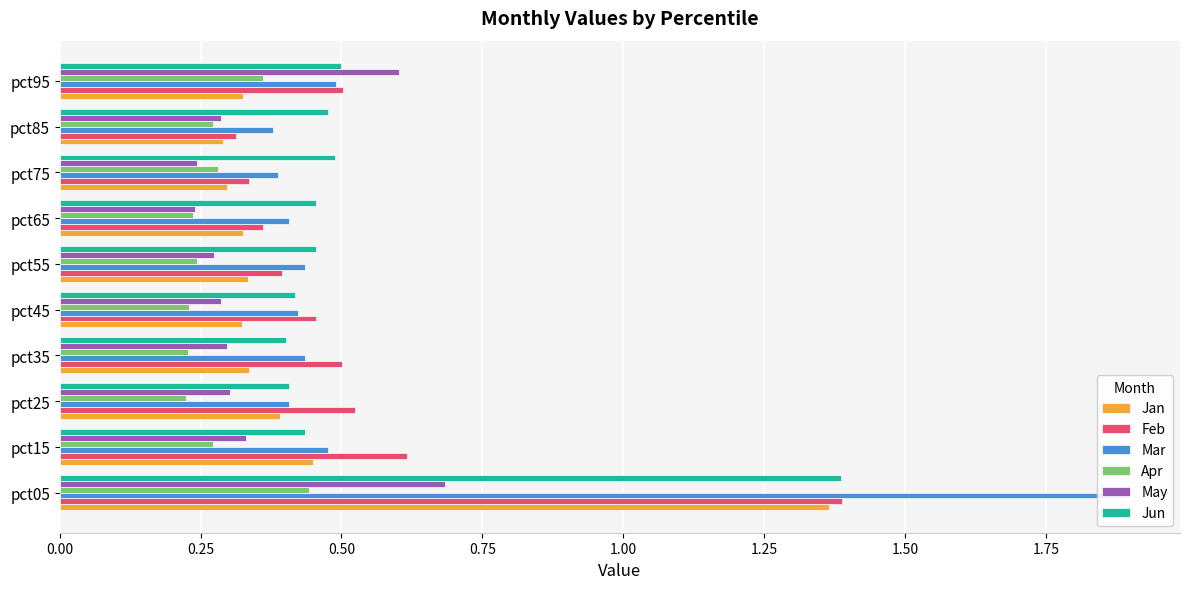

The value of Jun at pct75 is 0.5. True or false?

True